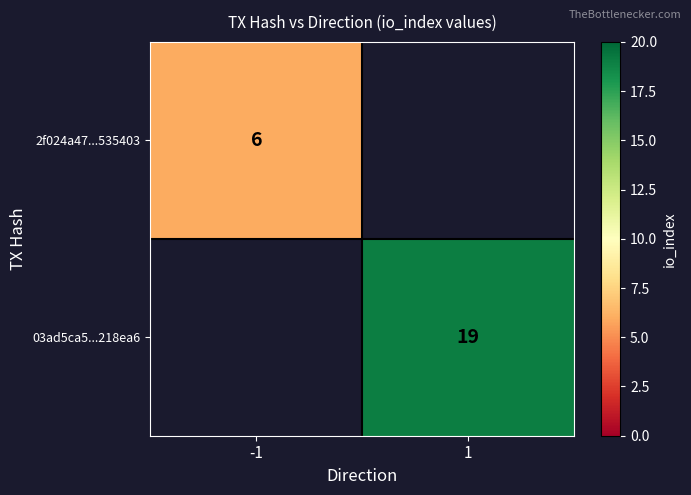

The value of 2f024a47...535403 at -1 is 6. True or false?

True